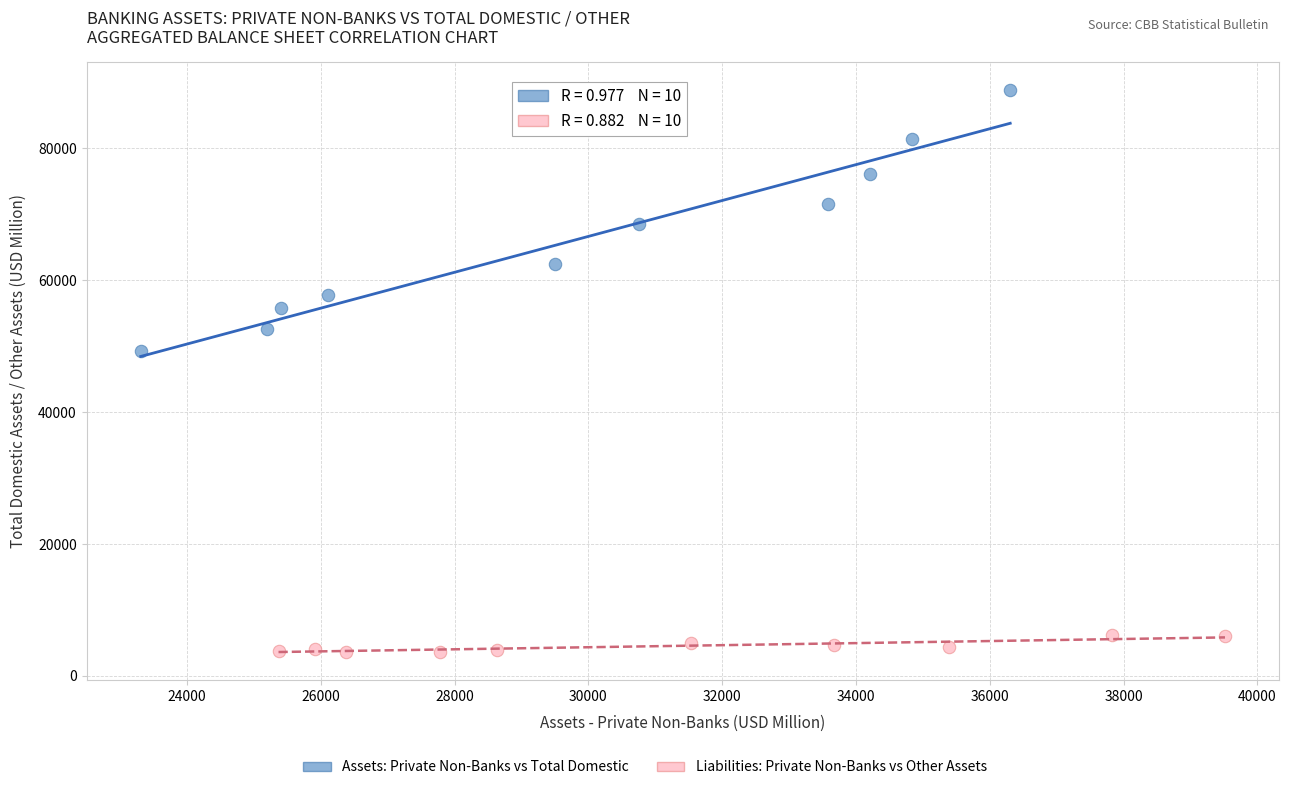

Which series contains the lowest Y value?

Liabilities: Private Non-Banks vs Other Assets